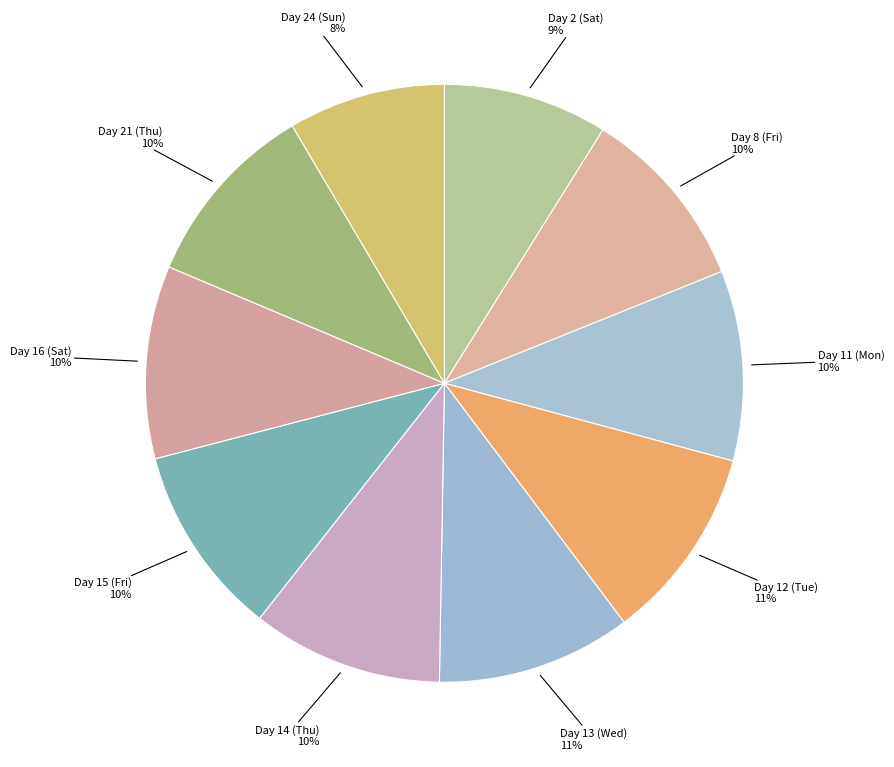

Count the number of slices in the pie.

10